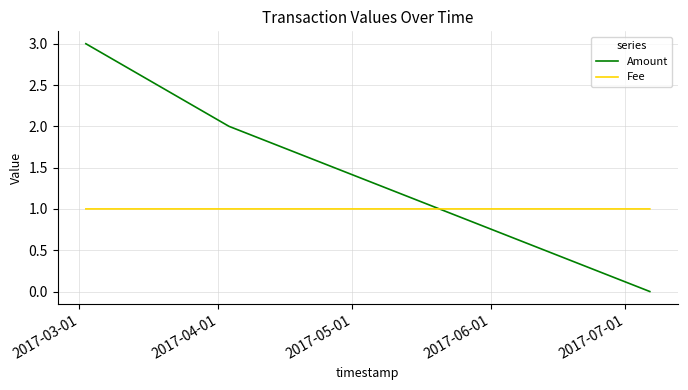

Which series has the largest range (max minus min)?

Amount